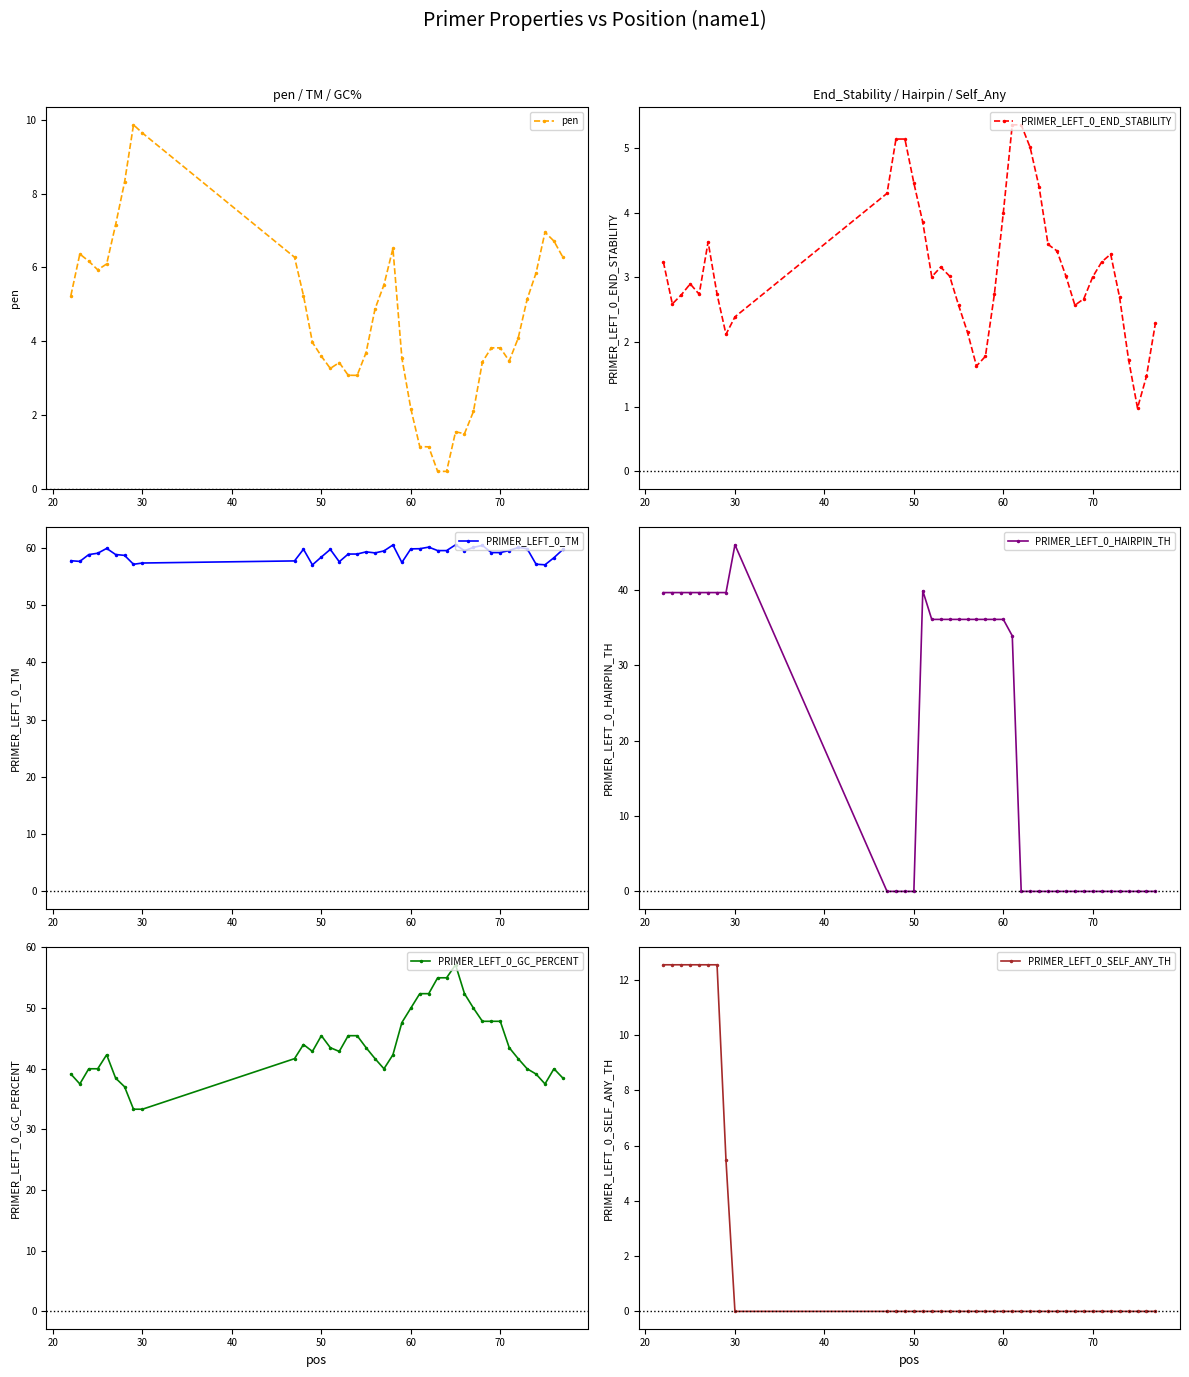

Reading right to left, transcribe all the data shown in this chart.

pen: 6.3	6.7	7.0	5.8	5.1	4.1	3.5	3.8	3.8	3.4	2.1	1.5	1.5	0.5	0.5	1.1	1.1	2.2	3.5	6.5	5.5	4.9	3.7	3.1	3.1	3.4	3.3	3.6	4.0	5.2	6.3	9.6	9.9	8.3	7.2	6.1	5.9	6.2	6.4	5.2
PRIMER_LEFT_0_END_STABILITY: 2.3	1.5	1.0	1.7	2.7	3.4	3.2	3.0	2.7	2.6	3.0	3.4	3.5	4.4	5.0	5.4	5.4	4.0	2.7	1.8	1.6	2.1	2.6	3.0	3.2	3.0	3.9	4.5	5.1	5.1	4.3	2.4	2.1	2.7	3.5	2.7	2.9	2.7	2.6	3.2
PRIMER_LEFT_0_TM: 59.7	58.3	57.0	57.2	59.9	60.1	59.5	59.2	59.2	60.4	60.1	59.5	60.5	59.5	59.5	60.1	59.9	59.8	57.5	60.5	59.5	59.1	59.3	58.9	58.9	57.6	59.7	58.4	57.0	59.8	57.7	57.4	57.1	58.7	58.8	59.9	59.1	58.8	57.6	57.8
PRIMER_LEFT_0_HAIRPIN_TH: 0.0	0.0	0.0	0.0	0.0	0.0	0.0	0.0	0.0	0.0	0.0	0.0	0.0	0.0	0.0	0.0	33.9	36.1	36.1	36.1	36.1	36.1	36.1	36.1	36.1	36.1	39.9	0.0	0.0	0.0	0.0	46.0	39.7	39.7	39.7	39.7	39.7	39.7	39.7	39.7
PRIMER_LEFT_0_GC_PERCENT: 38.5	40.0	37.5	39.1	40.0	41.7	43.5	47.8	47.8	47.8	50.0	52.4	57.1	55.0	55.0	52.4	52.4	50.0	47.6	42.3	40.0	41.7	43.5	45.5	45.5	42.9	43.5	45.5	42.9	44.0	41.7	33.3	33.3	37.0	38.5	42.3	40.0	40.0	37.5	39.1
PRIMER_LEFT_0_SELF_ANY_TH: 0.0	0.0	0.0	0.0	0.0	0.0	0.0	0.0	0.0	0.0	0.0	0.0	0.0	0.0	0.0	0.0	0.0	0.0	0.0	0.0	0.0	0.0	0.0	0.0	0.0	0.0	0.0	0.0	0.0	0.0	0.0	0.0	5.5	12.5	12.5	12.5	12.5	12.5	12.5	12.5